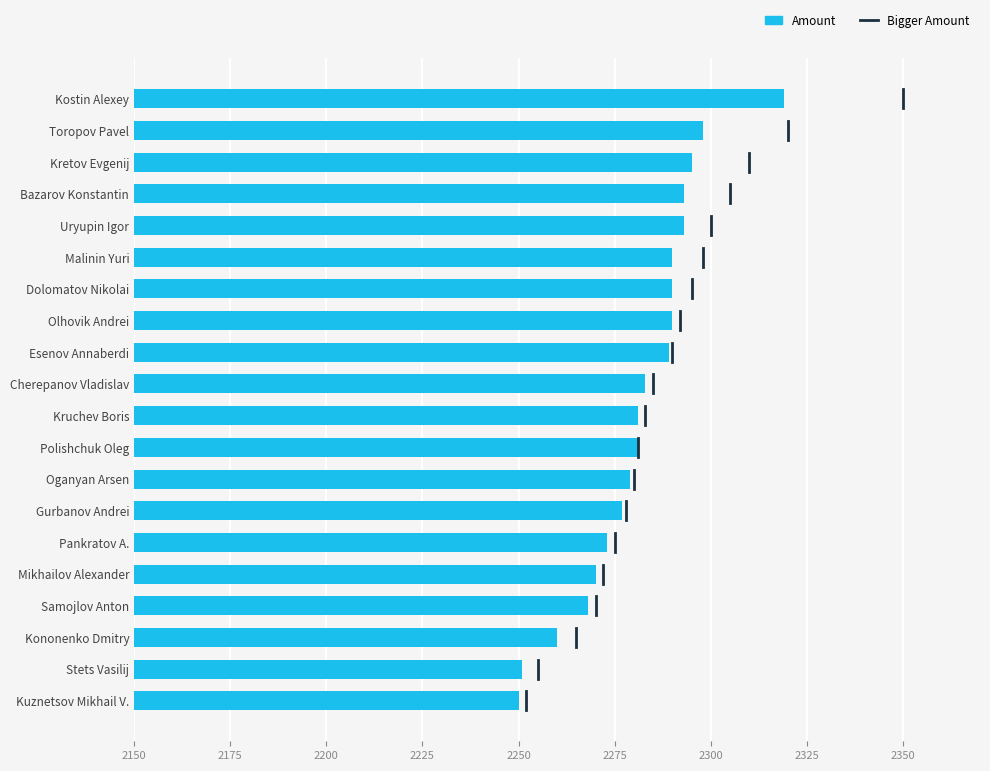

What is the change in value from Toropov Pavel to Uryupin Igor?

-5